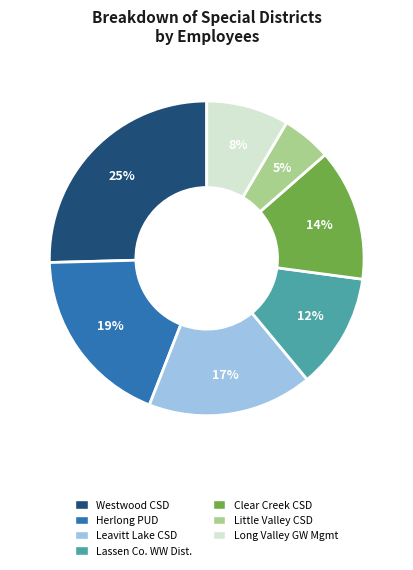

To the nearest percent, what is the average slice percentage?

14%